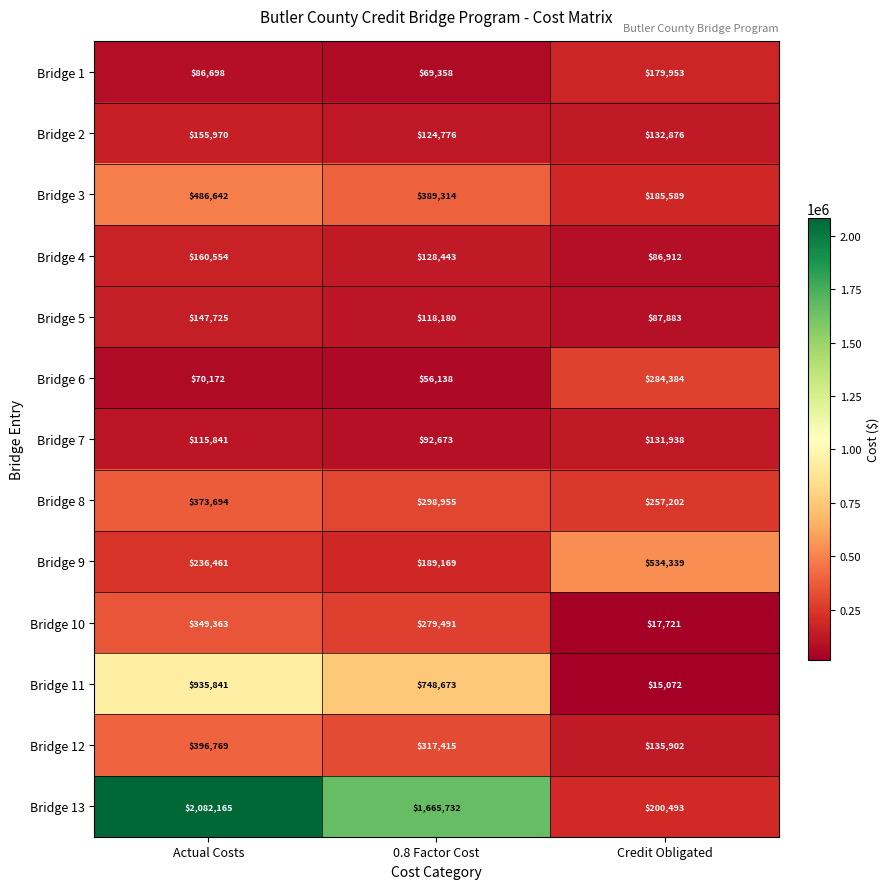

What is the average value of the Bridge 4 series?

125303